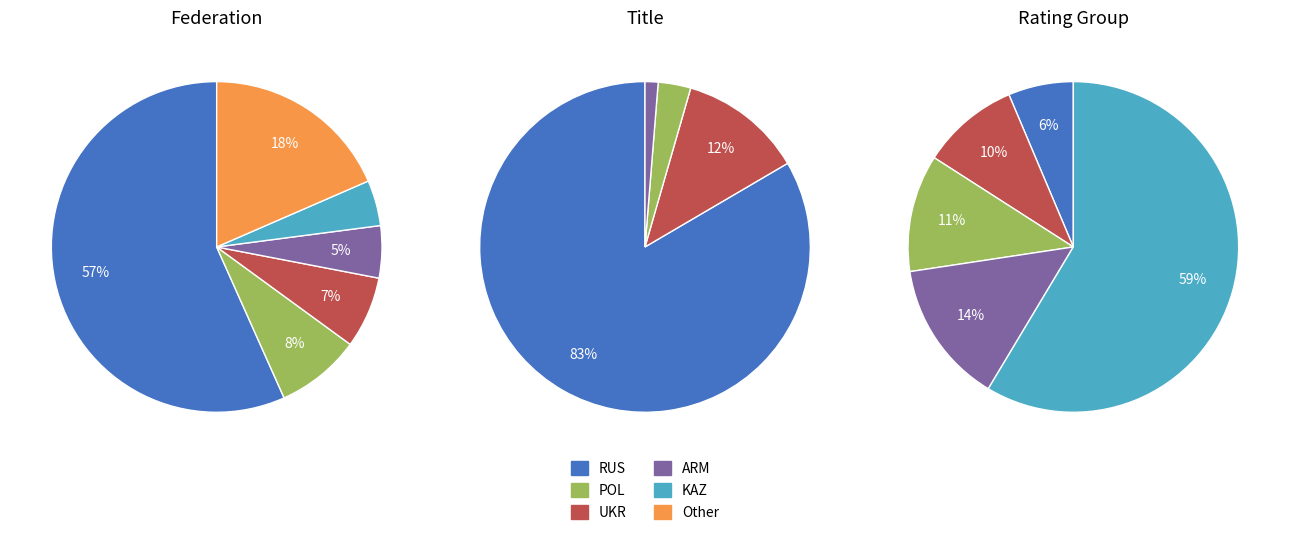

True or false: POL accounts for 18% of the total.

False